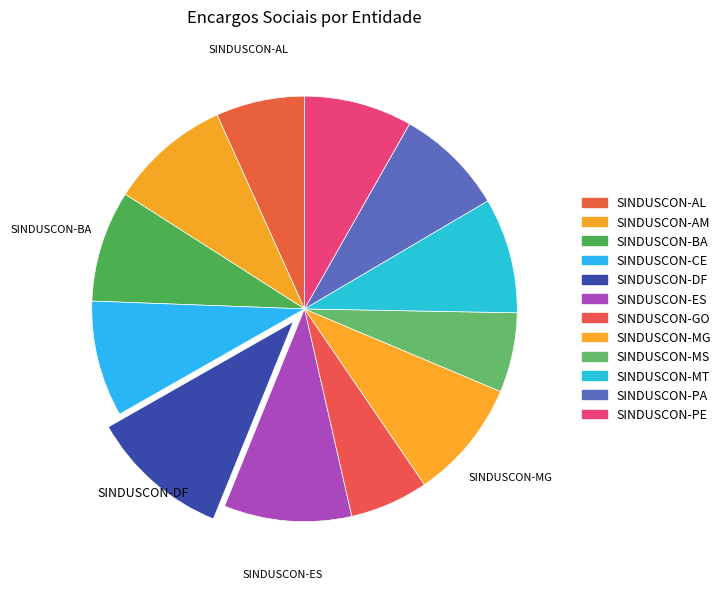

Is it true that SINDUSCON-BA is 8% of the pie?

True